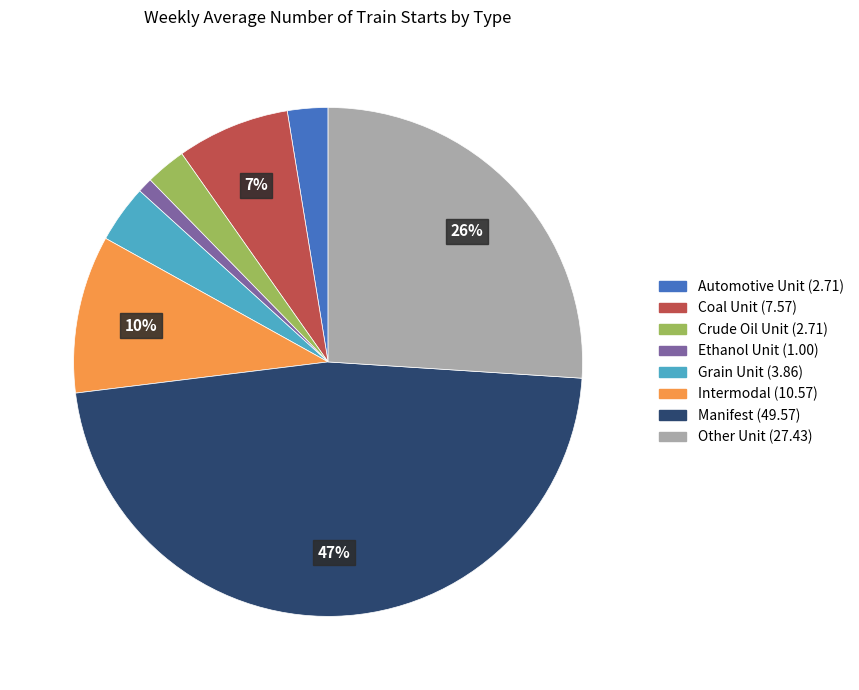

Between Manifest and Intermodal, which is larger?

Manifest